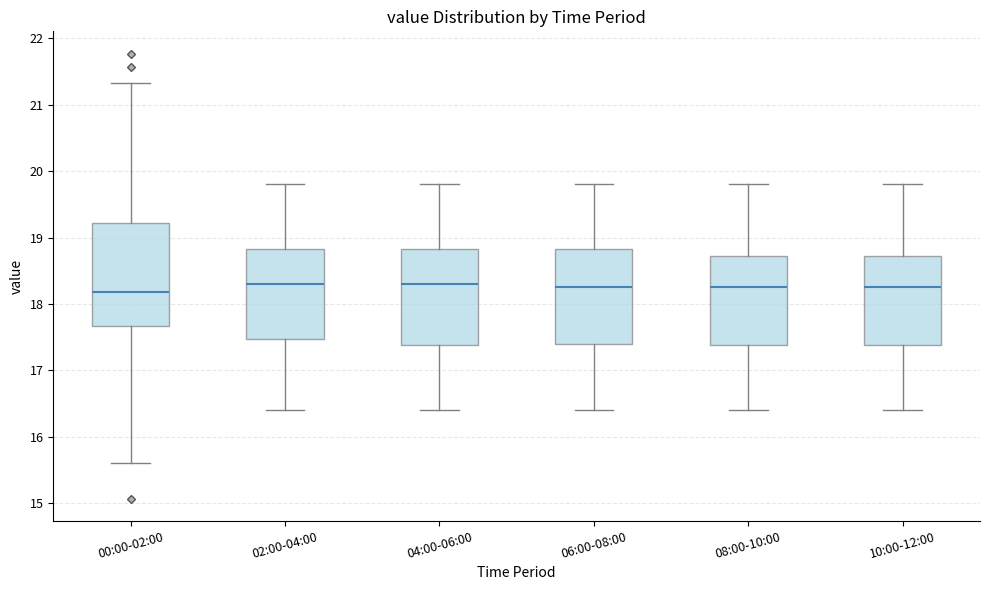

Which box is the tallest, from its lower edge to its upper edge?

00:00-02:00